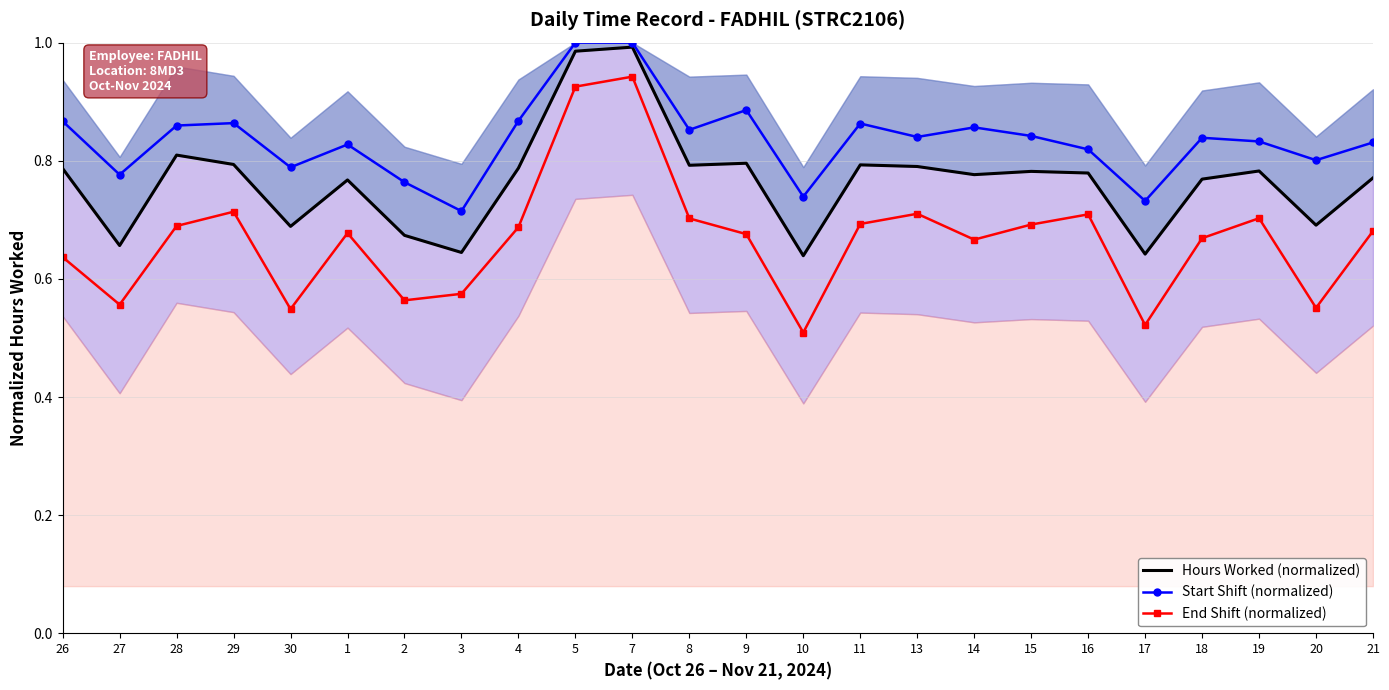

At how many categories does at least one series exceed 0?

24